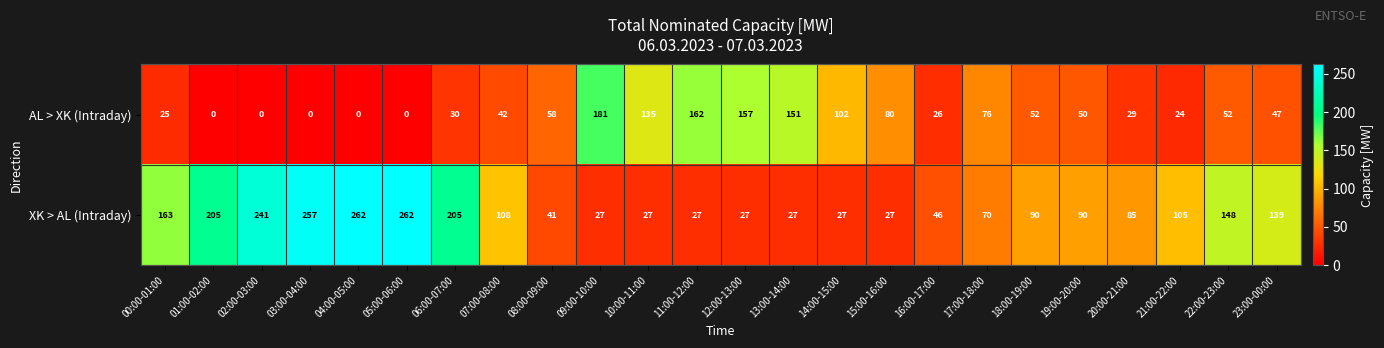

What is the maximum value shown in the chart?

262